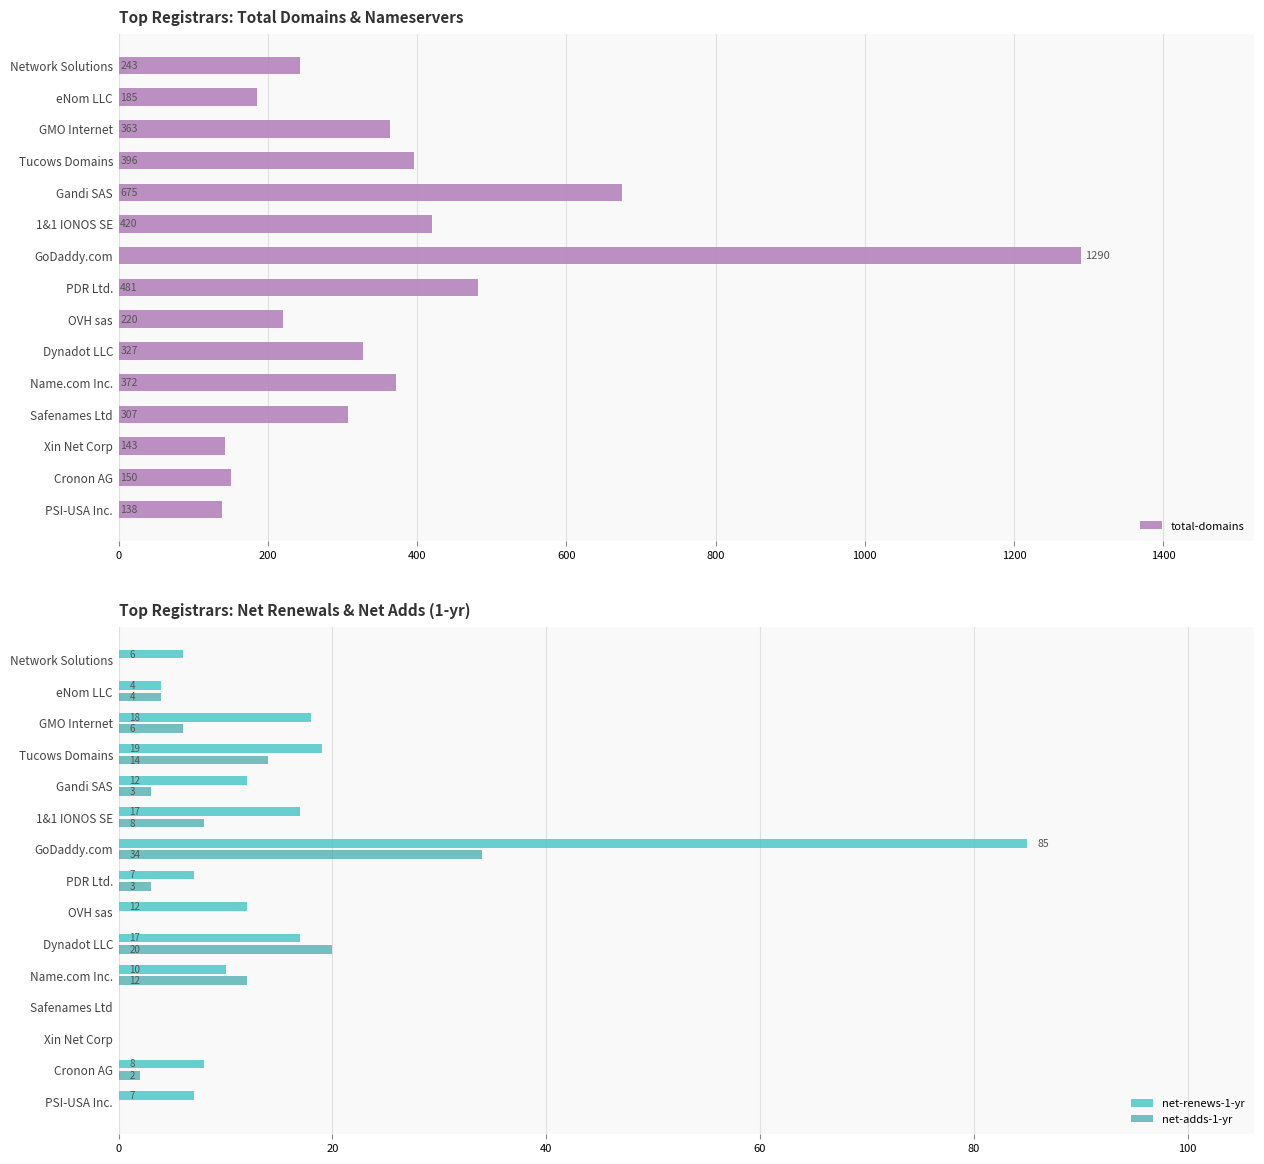

What is the average value of the net-renews-1-yr series?

15